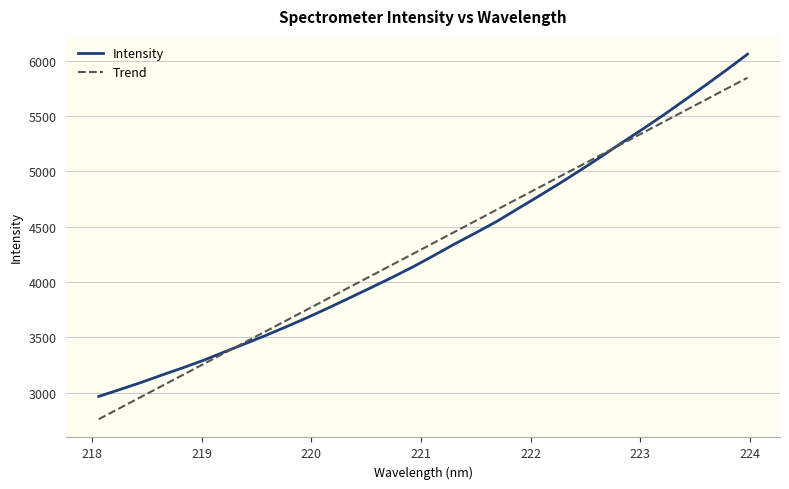

What is the highest value of the Intensity series?

6060.4